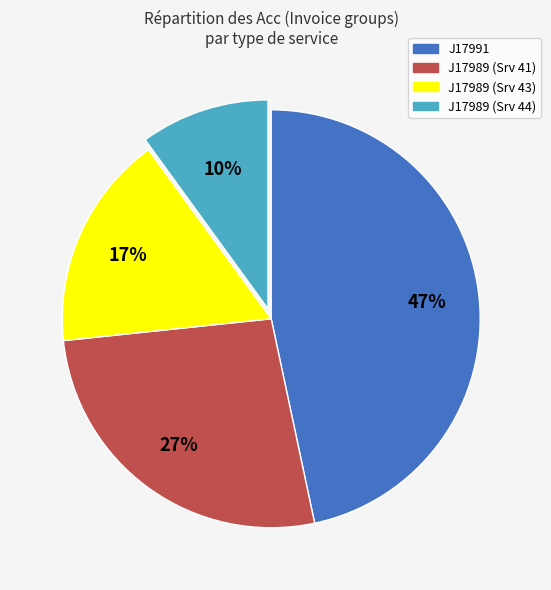

Is there a majority slice in this chart?

No